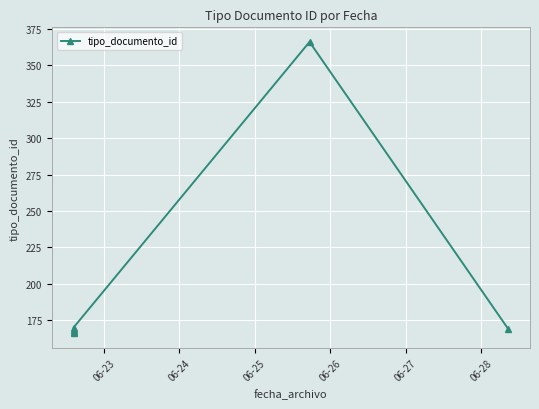

How many points are higher than both their immediate neighbors (excluding endpoints)?

1